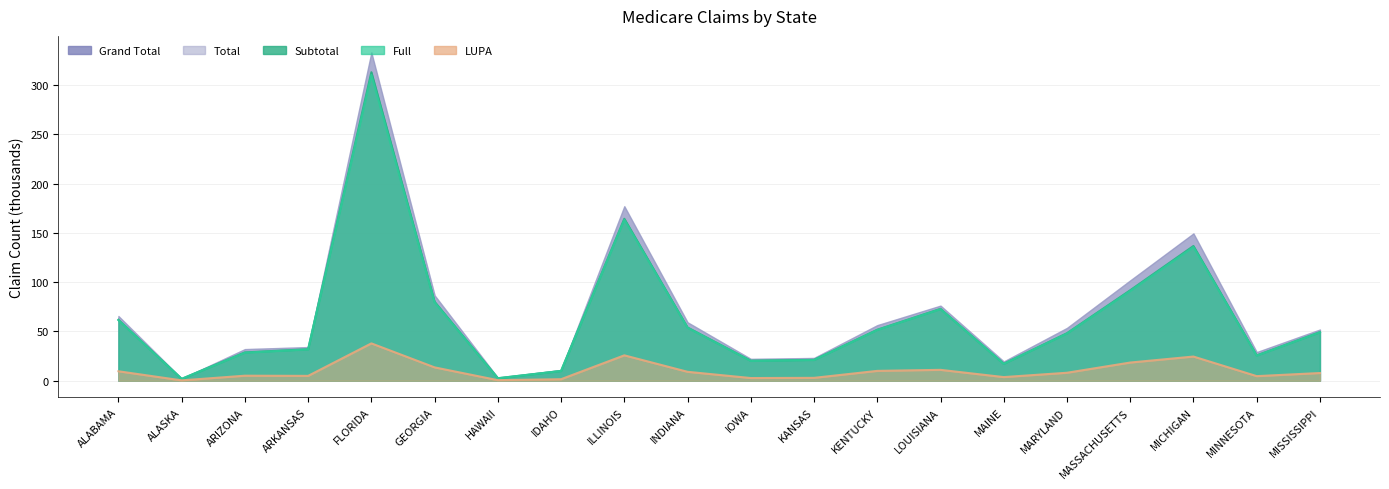

In subtotal, how many points are higher than both neighbors (excluding endpoints)?

4